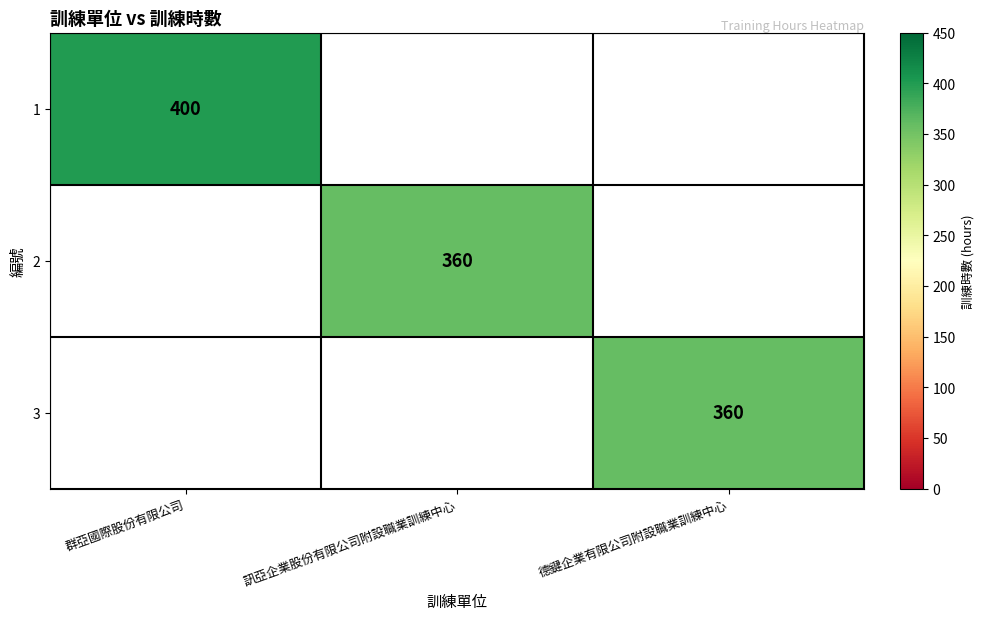

Is it true that 1 equals 185 at 群亞國際股份有限公司?

False